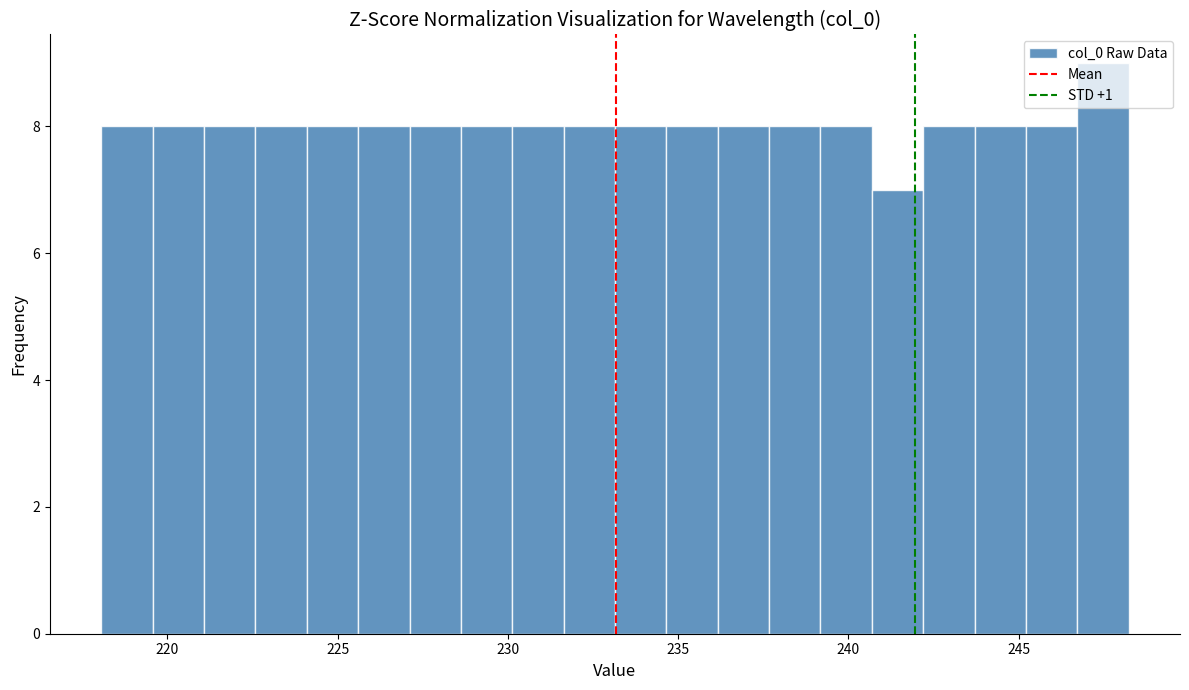

Read against the x-axis, roughly where is the centre of the tallest bar?

247.5